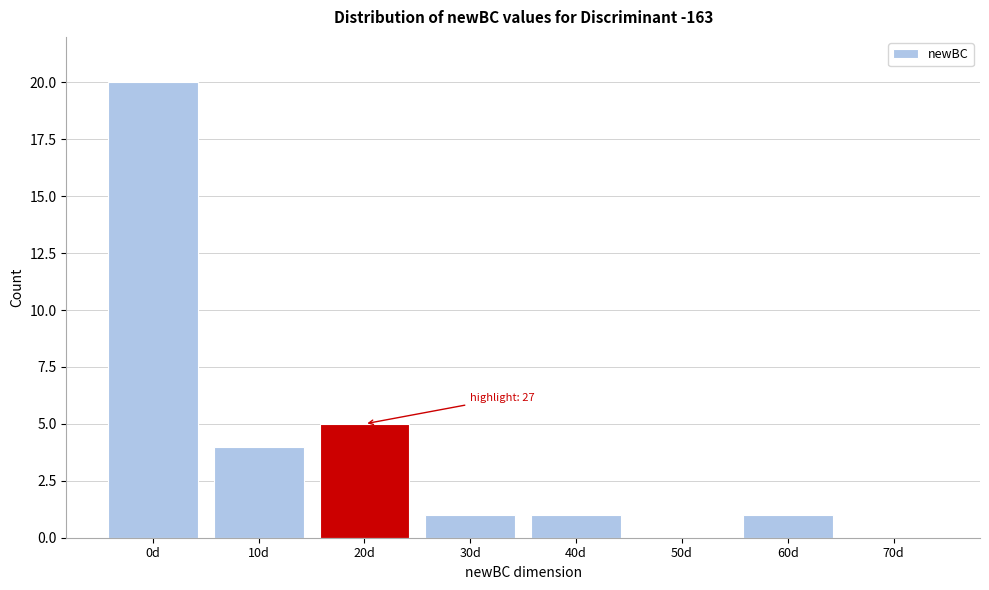

Reading left to right, transcribe all the data shown in this chart.

0d=20	10d=4	20d=5	30d=1	40d=1	50d=0	60d=1	70d=0